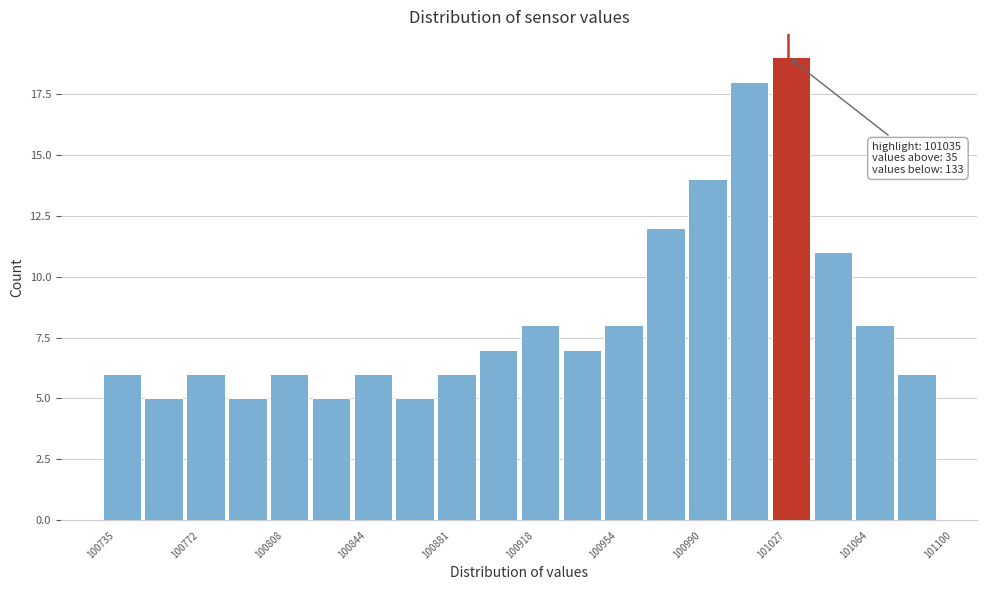

Around what value on the x-axis is the tallest bar? Give the approximate position of its centre, as read against the axis.

101035